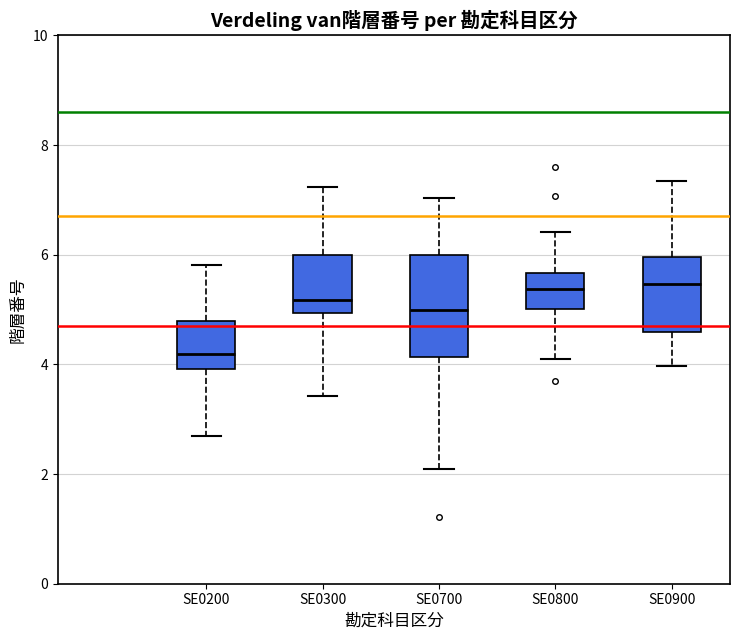

Which box is the tallest, from its lower edge to its upper edge?

SE0700